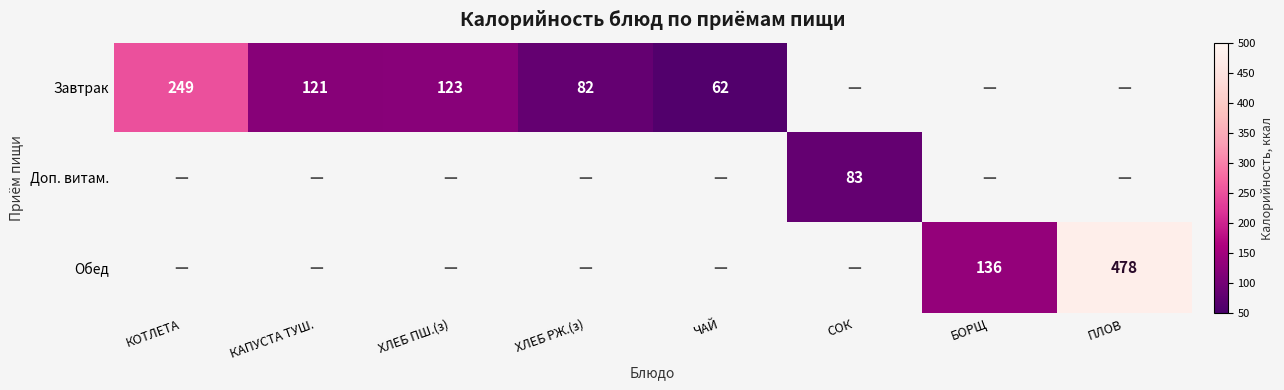

Count the number of categories in the chart.

8